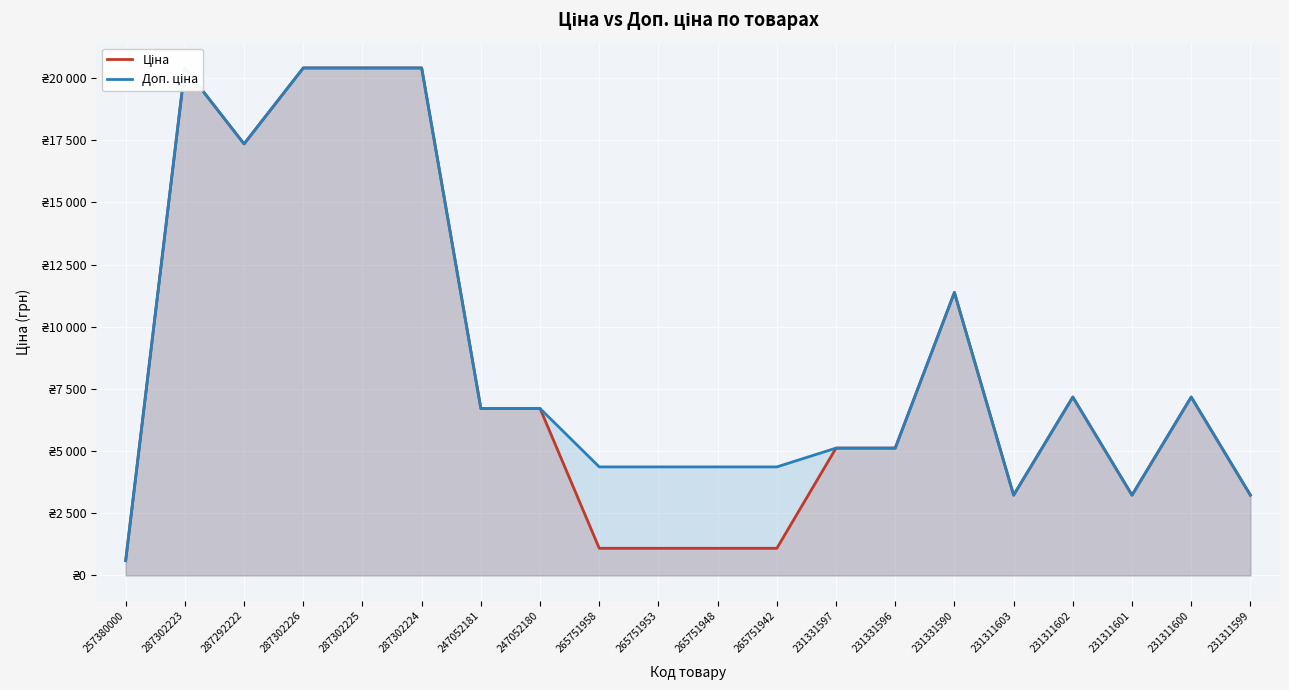

Which series has the widest spread of values?

Ціна